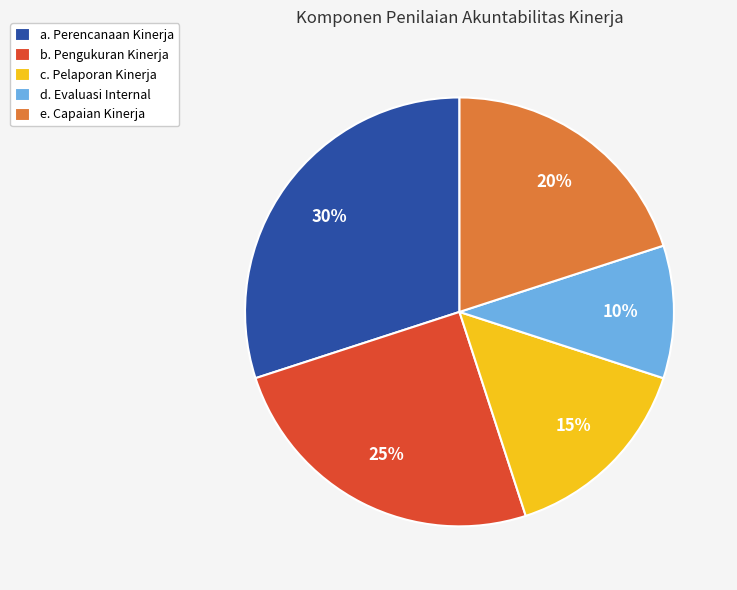

The b. Pengukuran Kinerja slice represents 25% of the pie. True or false?

True